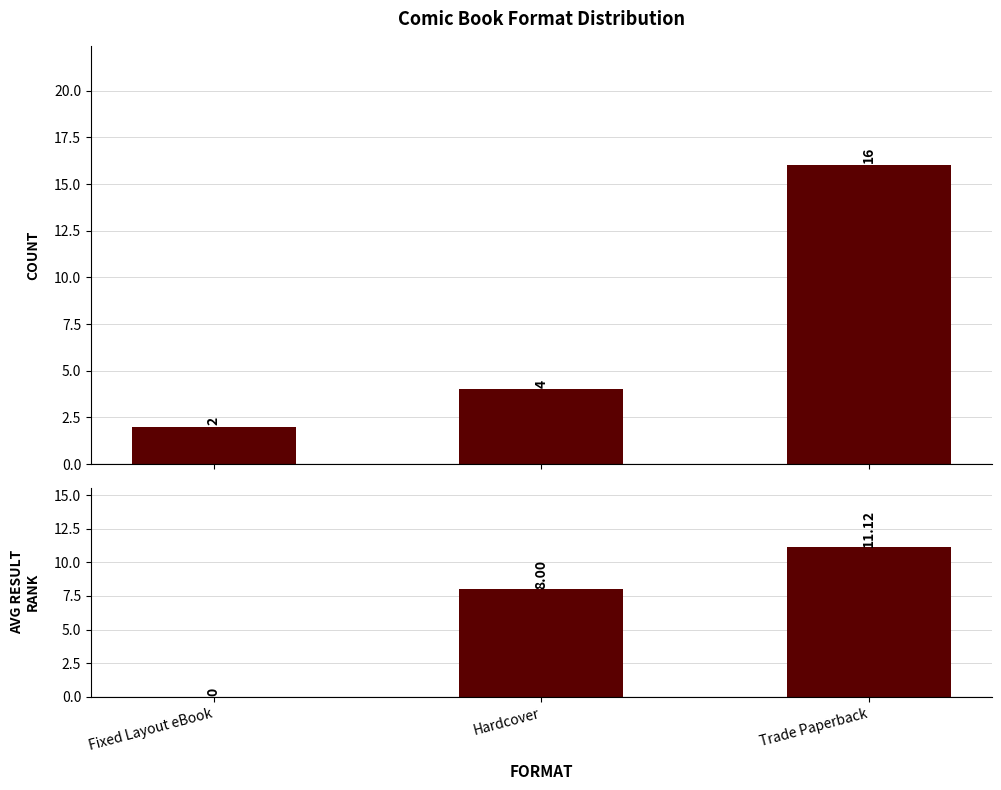

At how many categories does at least one series exceed 10?

1